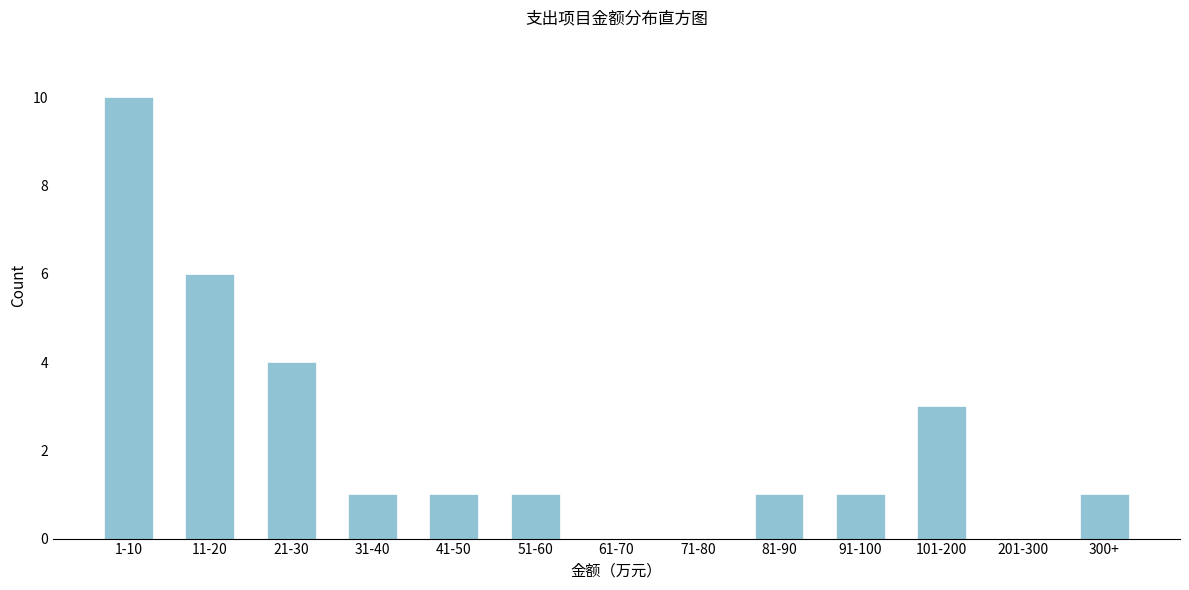

Reading left to right, transcribe all the data shown in this chart.

1-10=10	11-20=6	21-30=4	31-40=1	41-50=1	51-60=1	61-70=0	71-80=0	81-90=1	91-100=1	101-200=3	201-300=0	300+=1